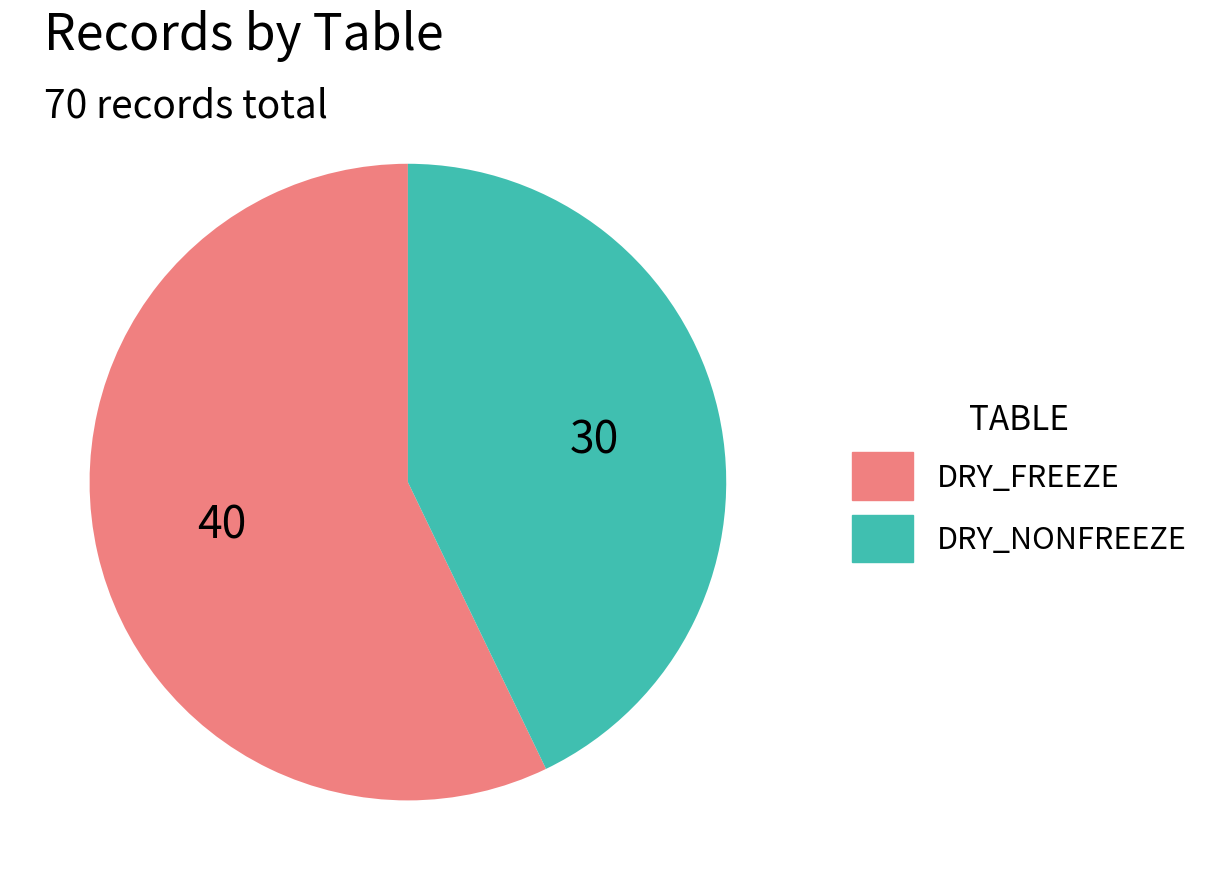

Is there any slice that represents more than half of the pie?

Yes